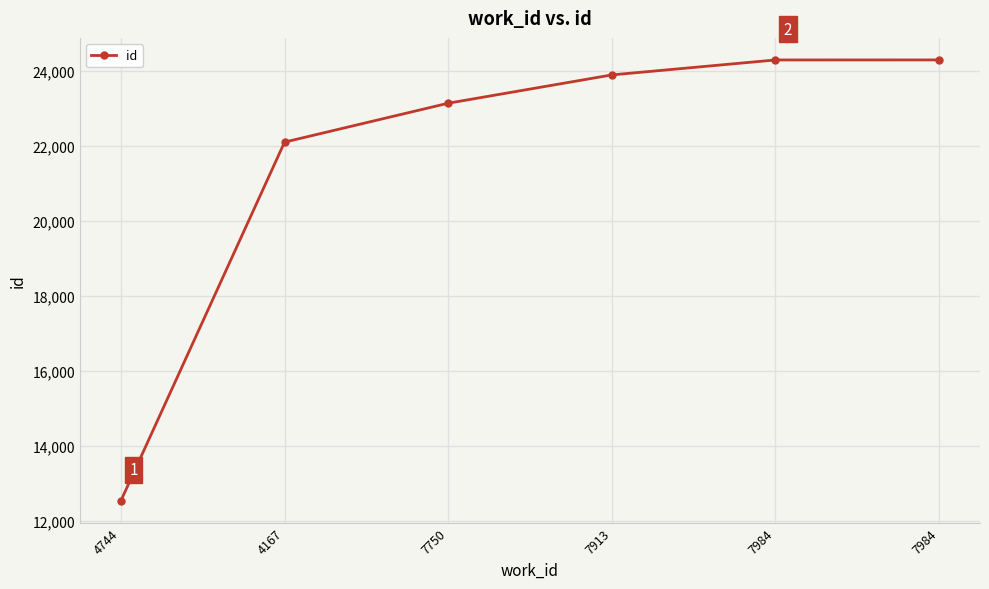

Which has a higher value, 7750 or 4167?

7750